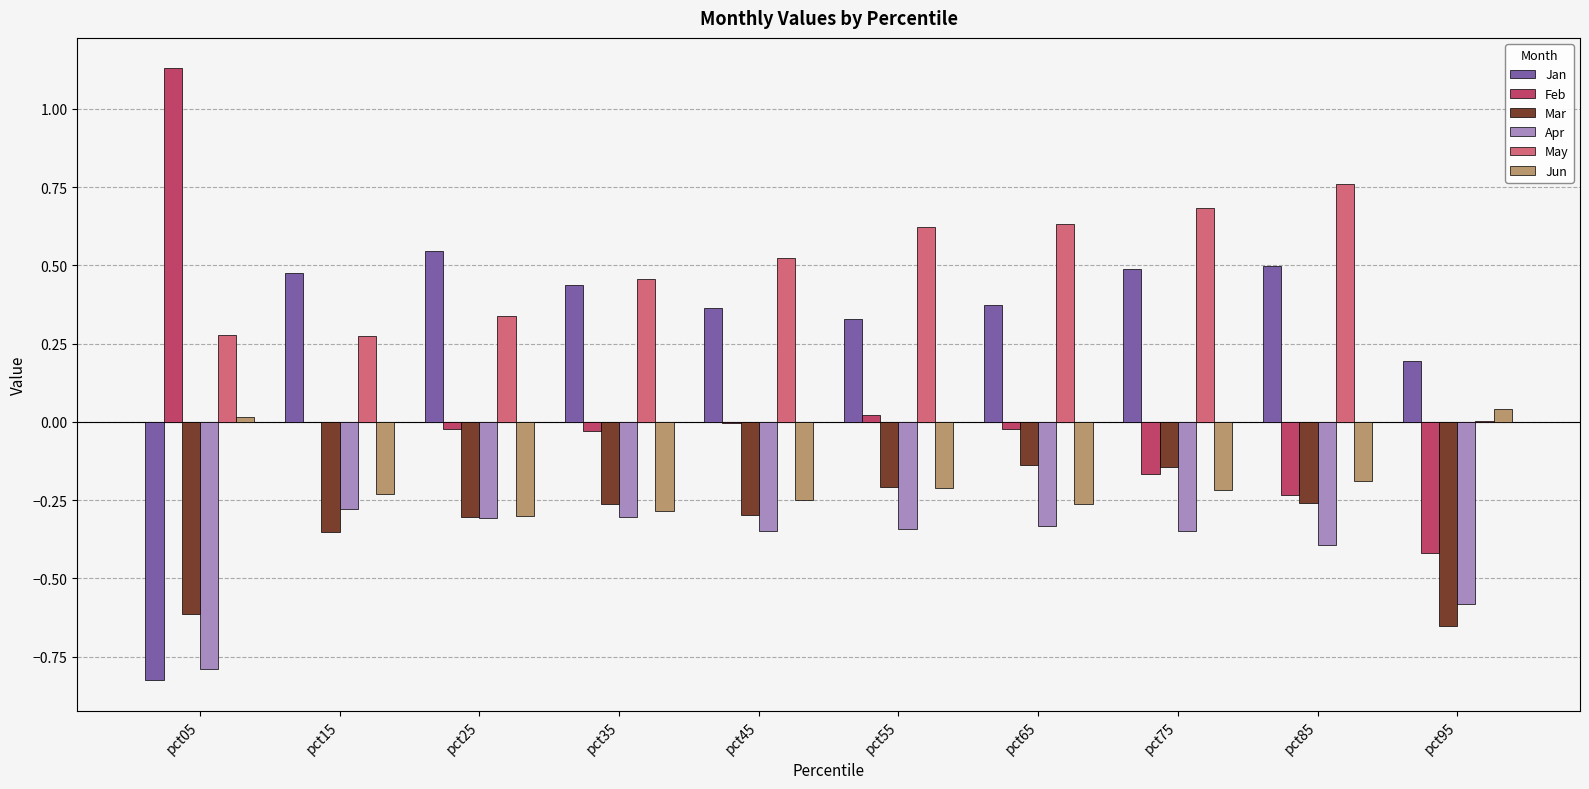

Is the value of Jun at pct15 greater than the value of Feb at pct05?

No